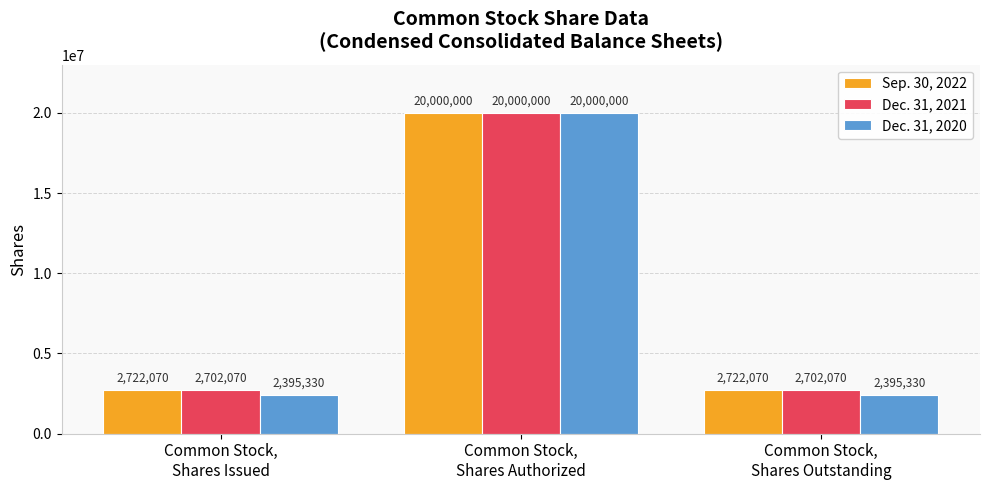

What is the label of the 2nd bar from the right?

Common Stock,
Shares Authorized